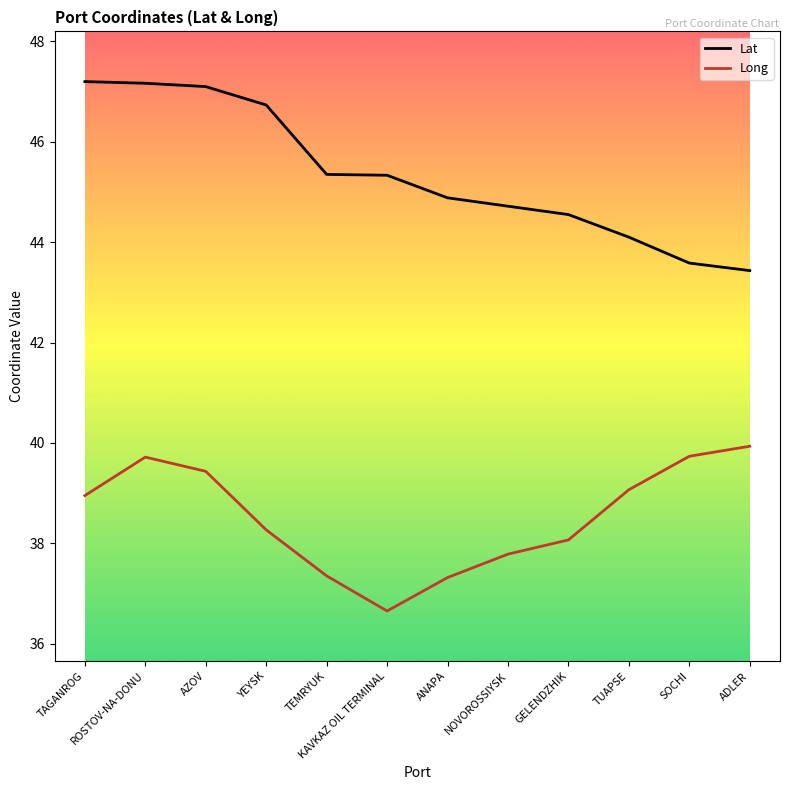

Which series has the largest range (max minus min)?

Lat